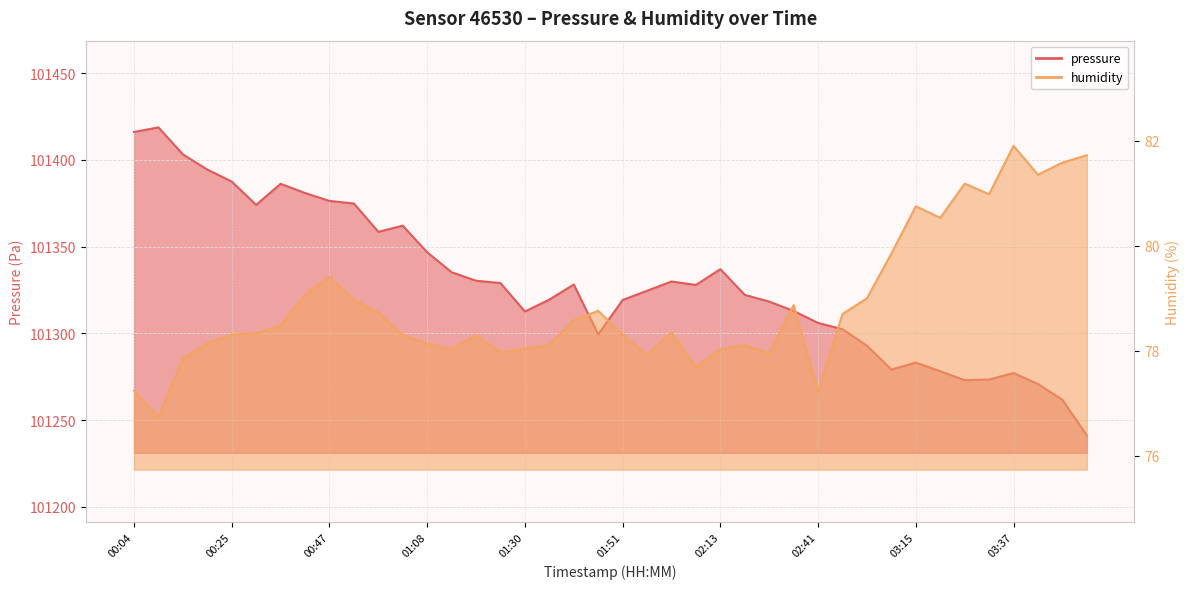

The pressure series shows 67327.4 at 03:54. True or false?

False